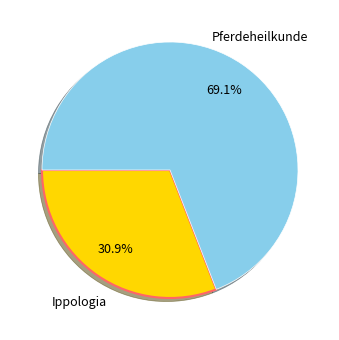

Is there a majority slice in this chart?

Yes